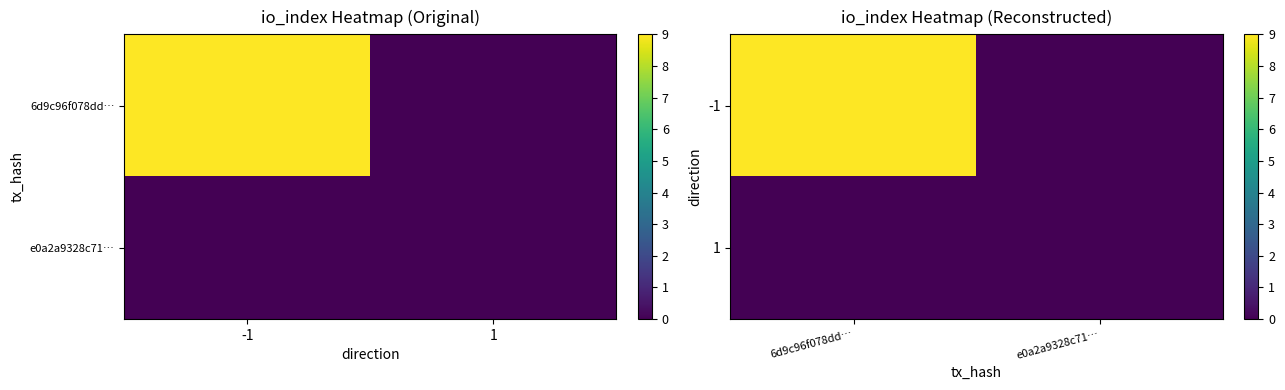

Rank the series at 6d9c96f078dd… from lowest to highest value.

1, -1